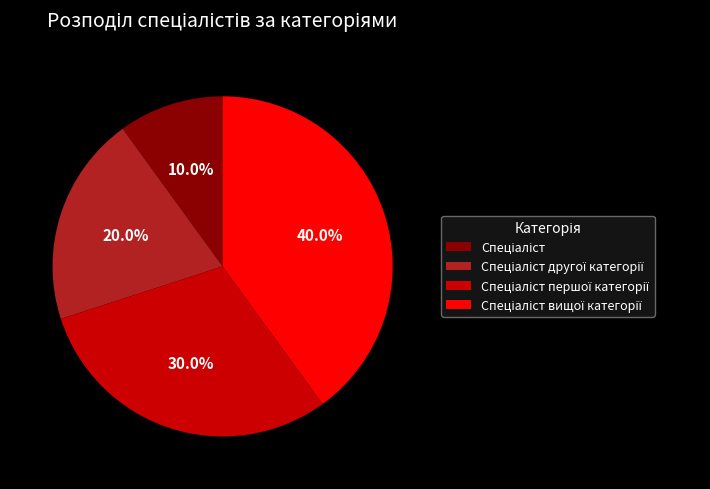

Does any single category account for the majority?

No